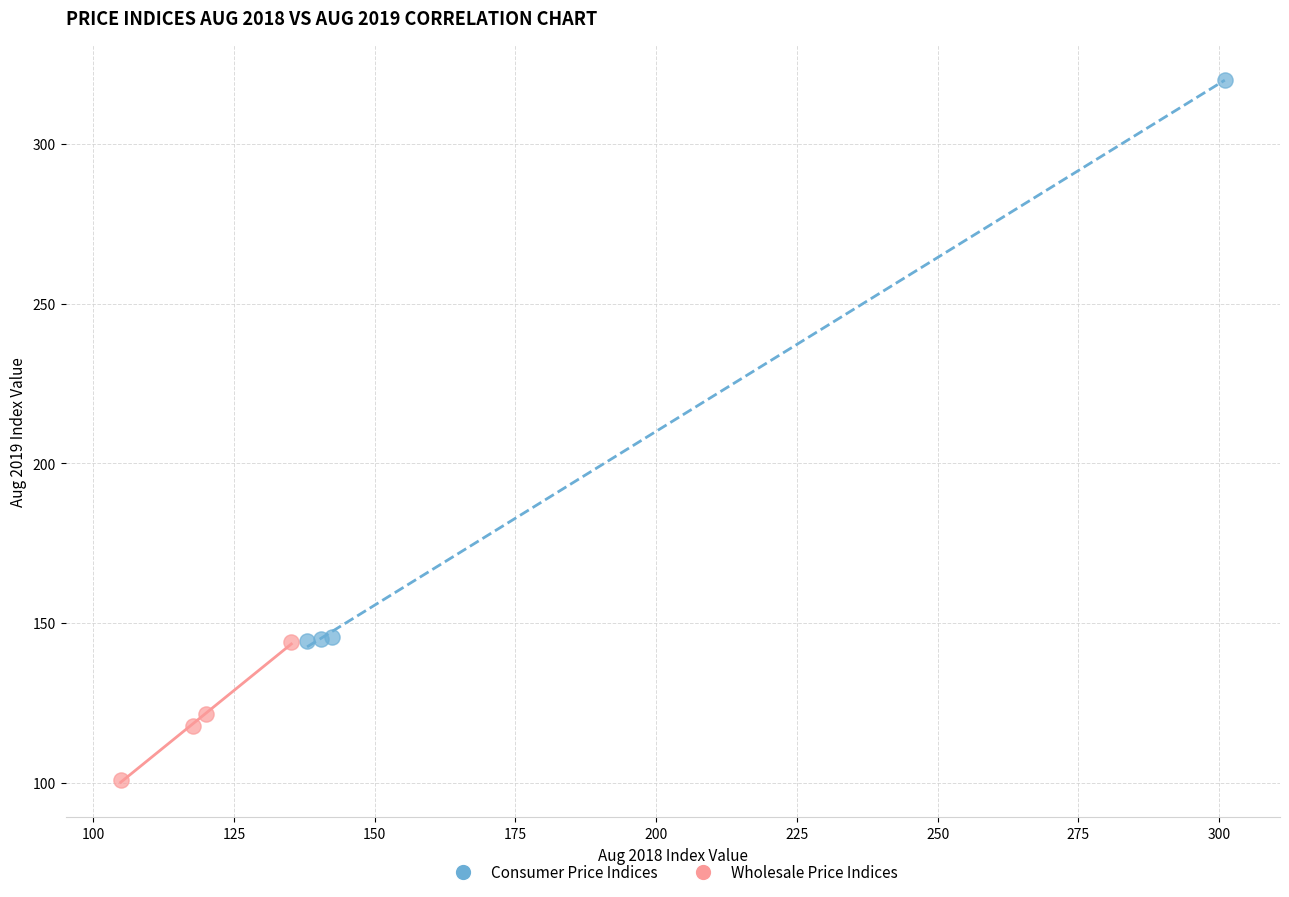

Which series reaches the minimum Y coordinate?

Wholesale Price Indices